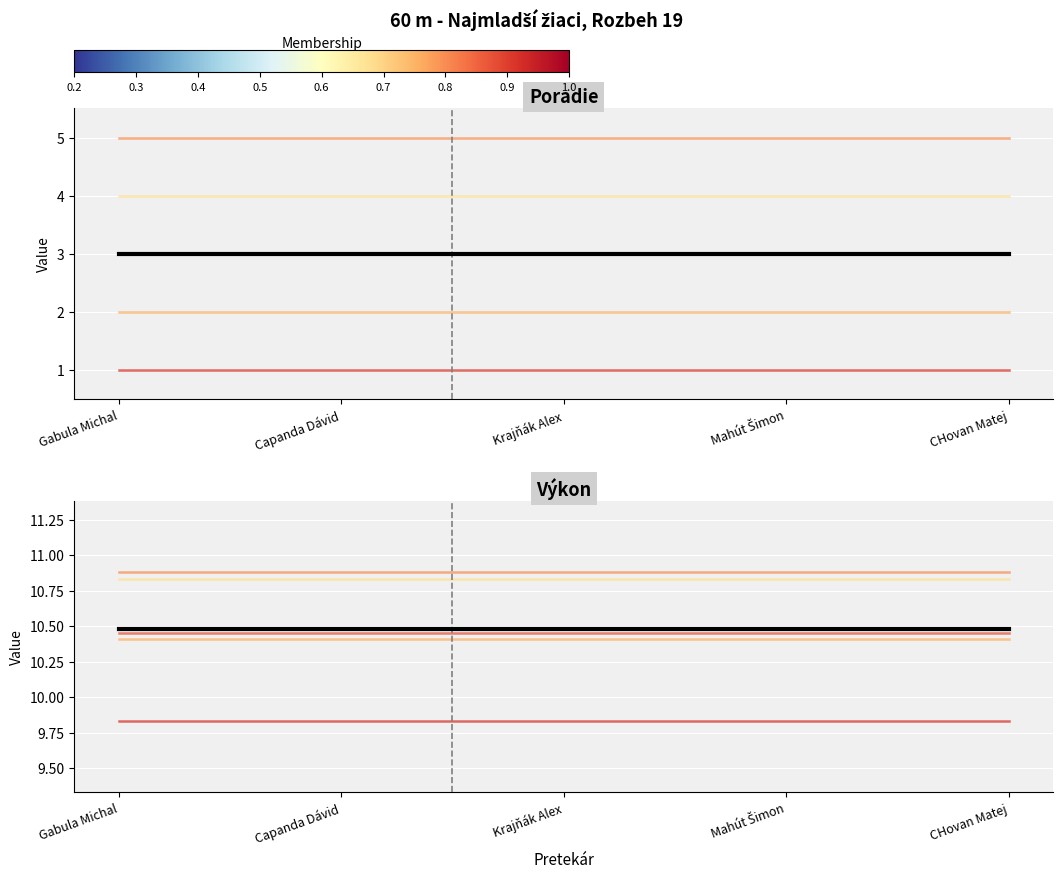

Which series has the widest spread of values?

Gabula Michal